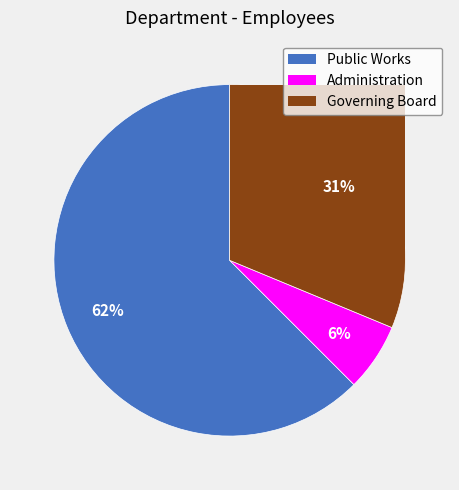

Does Governing Board represent more than half of the total?

No